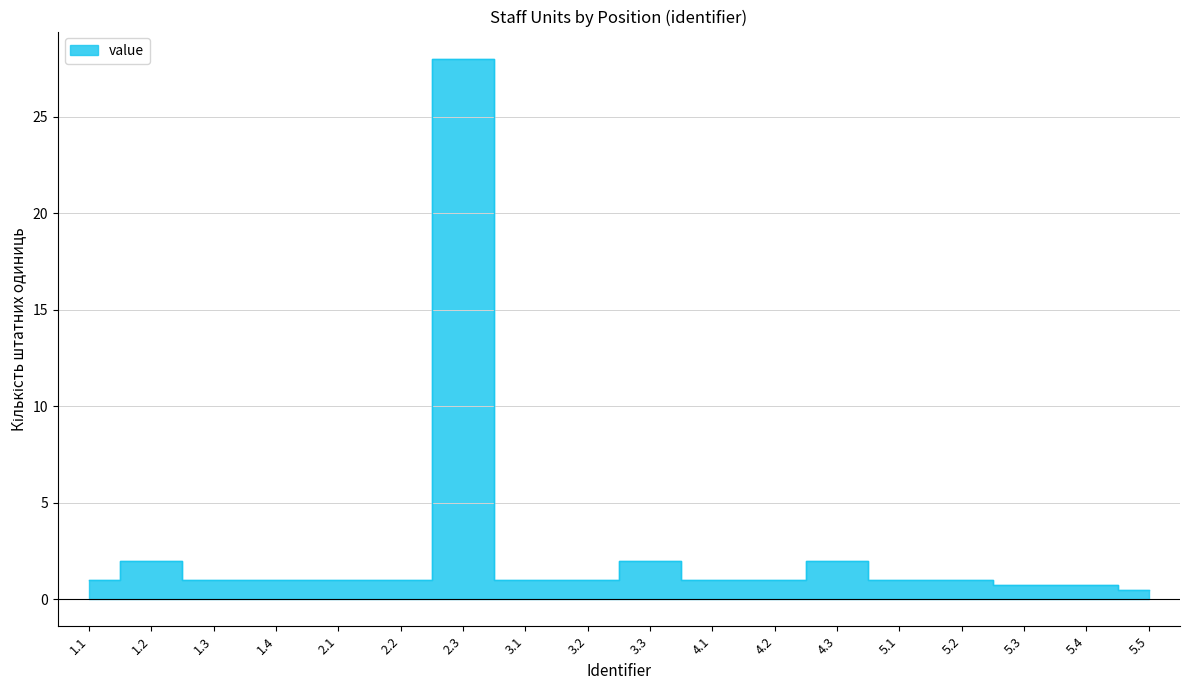

Which category has the lowest value across all series?

5.5